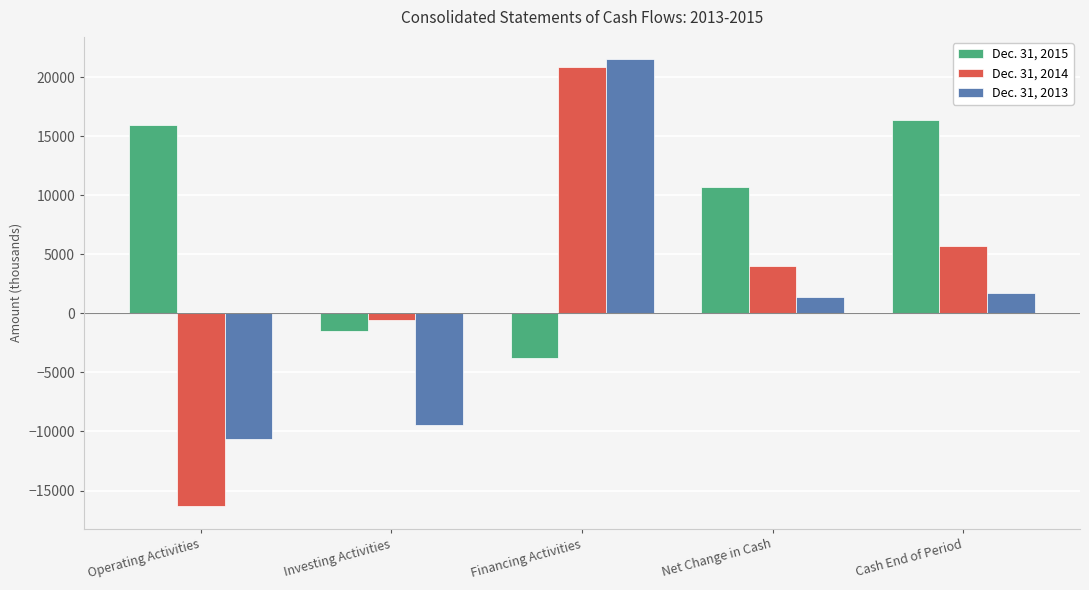

At which label is Dec. 31, 2013 closest to 5417?

Cash End of Period